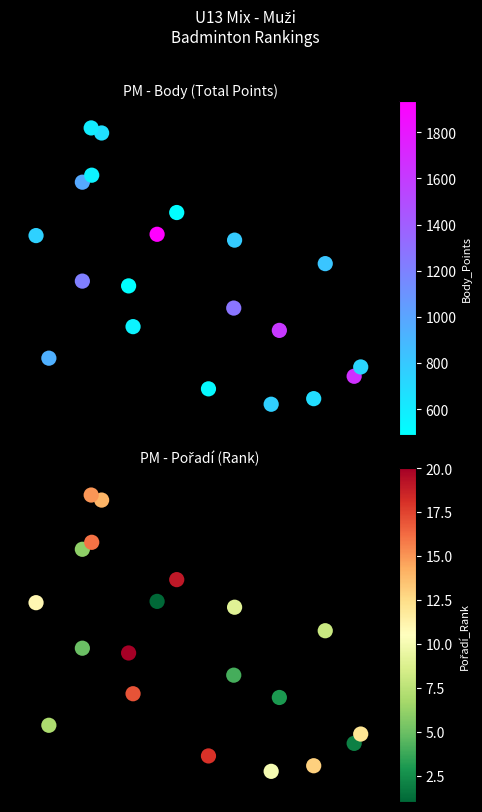

Which series has the largest total across all categories?

Body (Points)